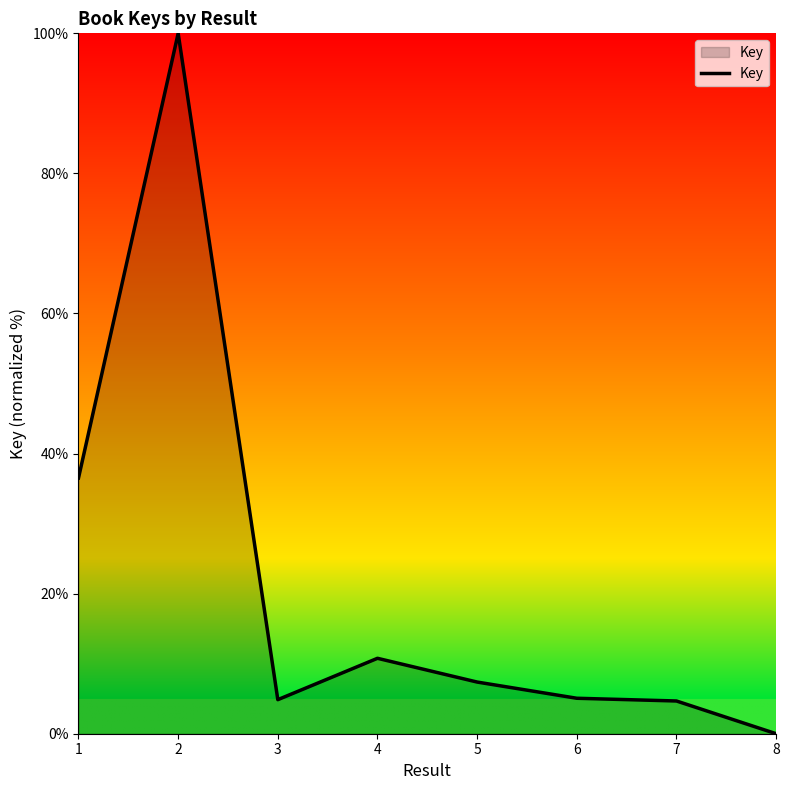

Read the value at 2.

100.0